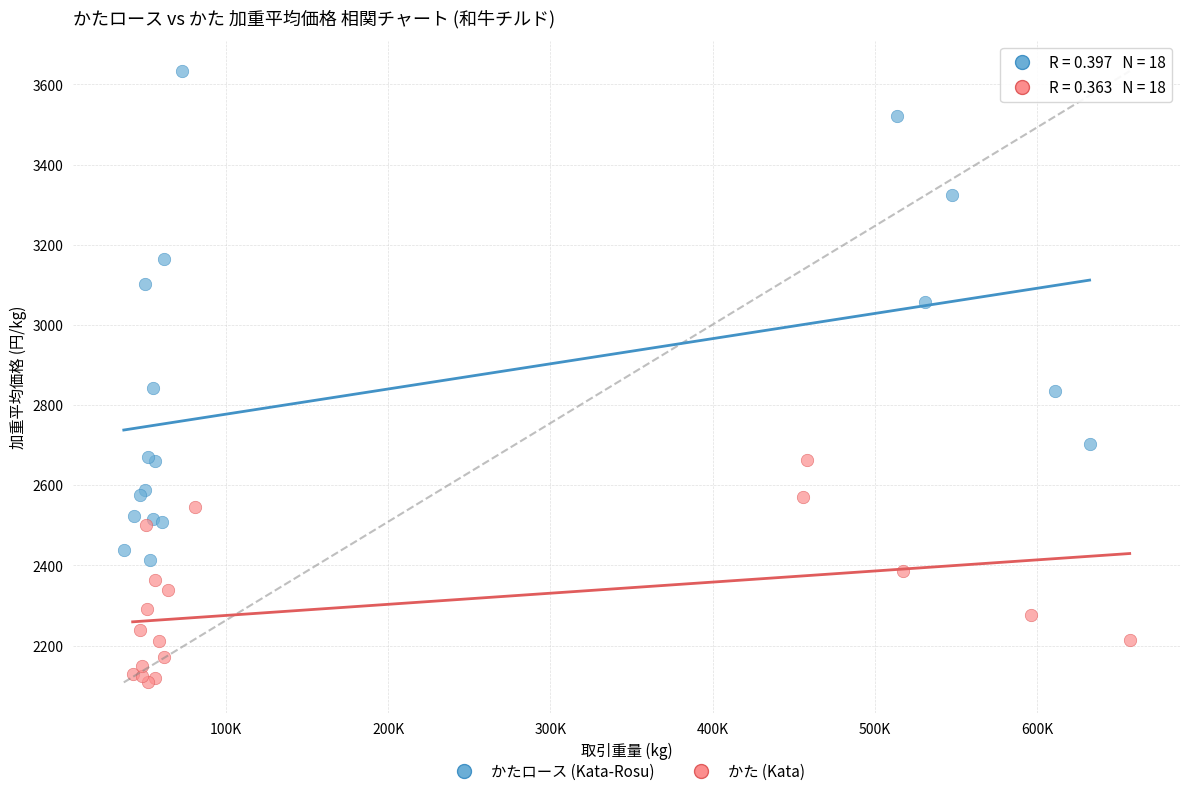

Which series reaches the minimum Y coordinate?

かた (Kata)